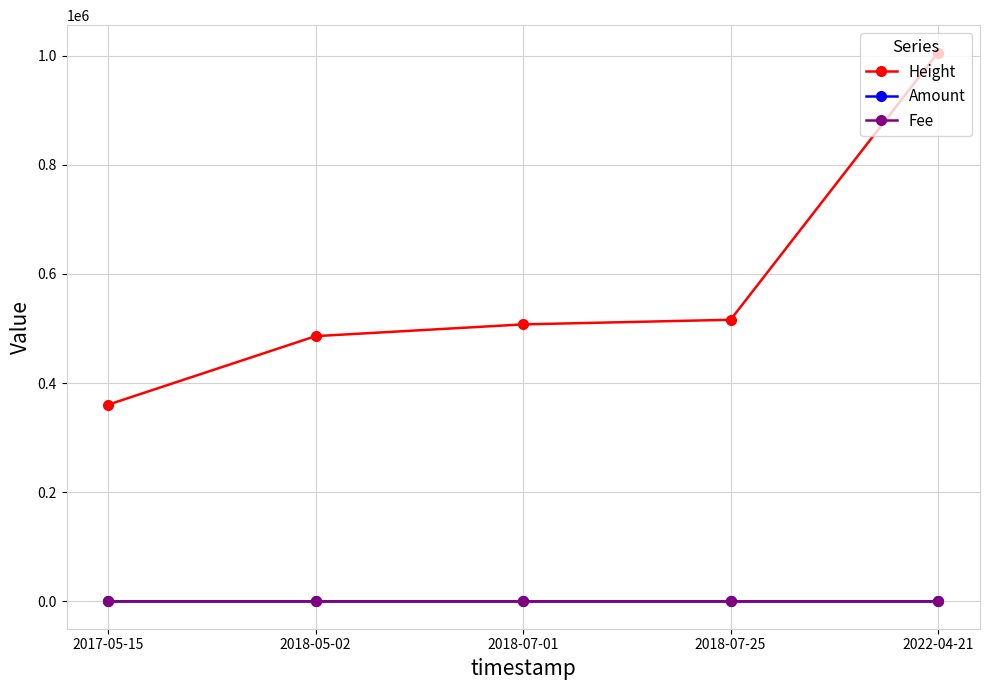

What value does the Height series have at 2018-07-01?

507458.0